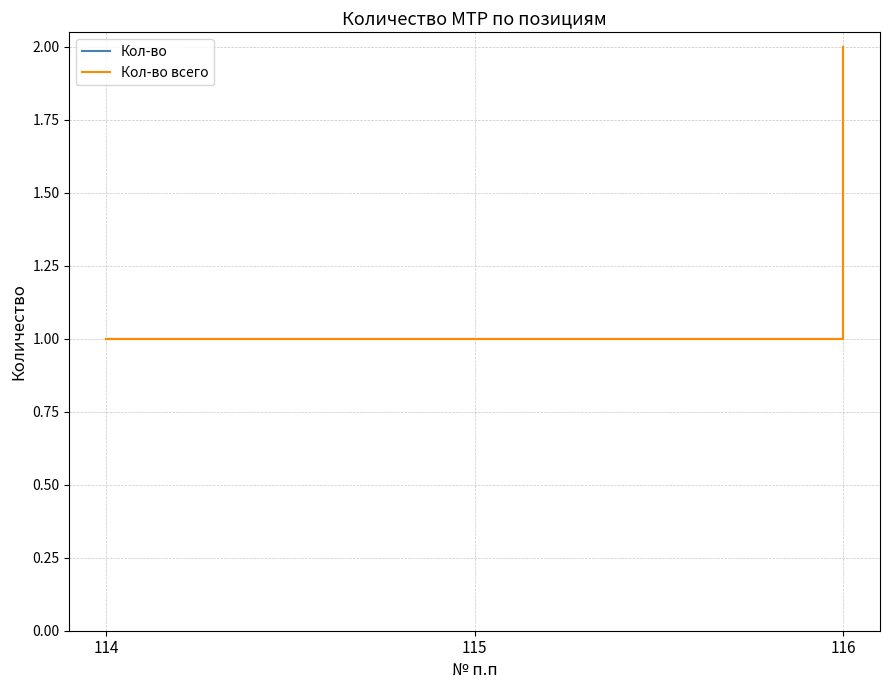

Rank the categories by Кол-во value from lowest to highest.

114, 115, 116